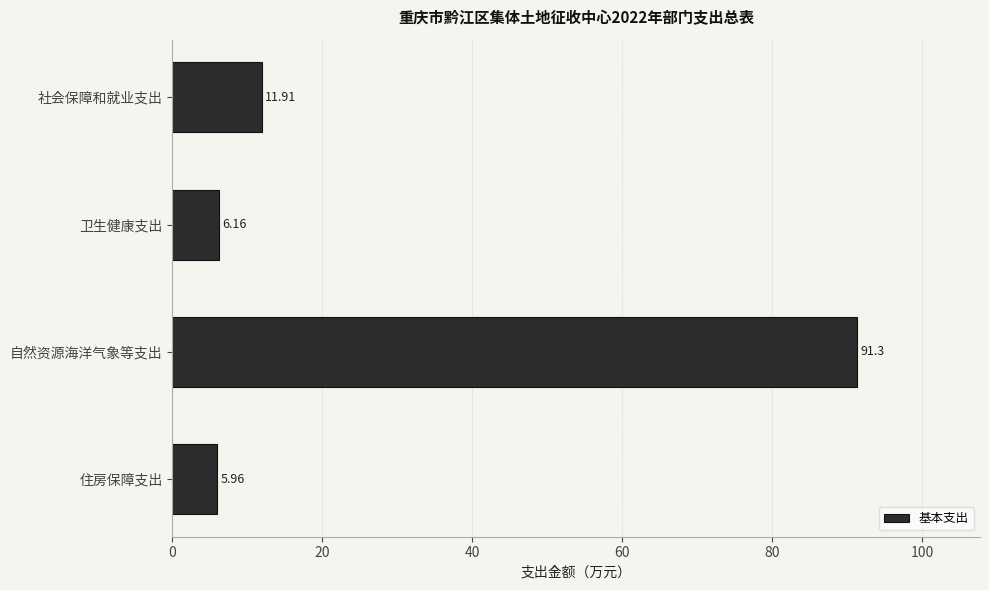

Between 社会保障和就业支出 and 自然资源海洋气象等支出, which is larger?

自然资源海洋气象等支出